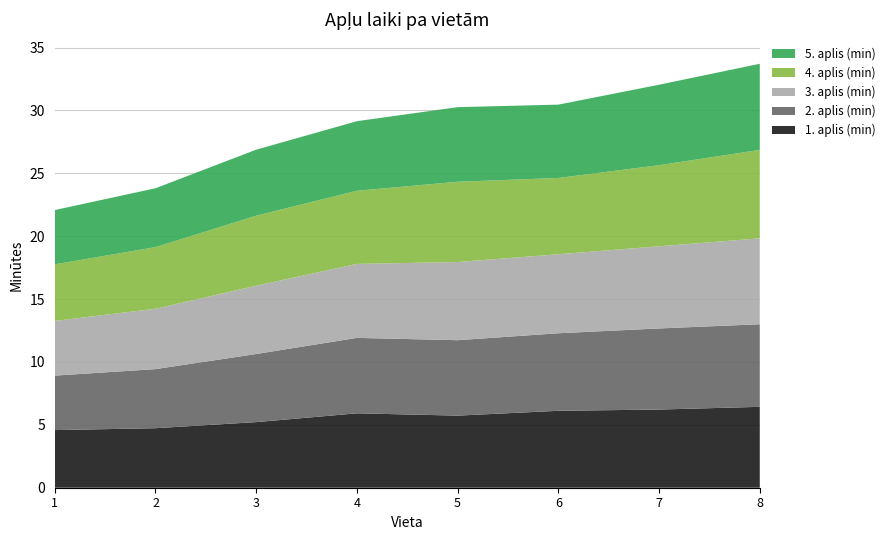

Reading left to right, transcribe all the data shown in this chart.

1. aplis (min): 1=4.6	2=4.7	3=5.2	4=5.9	5=5.7	6=6.1	7=6.2	8=6.4
2. aplis (min): 1=4.3	2=4.7	3=5.4	4=6.0	5=6.0	6=6.2	7=6.5	8=6.6
3. aplis (min): 1=4.3	2=4.8	3=5.4	4=5.9	5=6.2	6=6.3	7=6.5	8=6.8
4. aplis (min): 1=4.5	2=4.9	3=5.6	4=5.8	5=6.4	6=6.1	7=6.5	8=7.0
5. aplis (min): 1=4.3	2=4.7	3=5.2	4=5.5	5=5.9	6=5.8	7=6.4	8=6.8